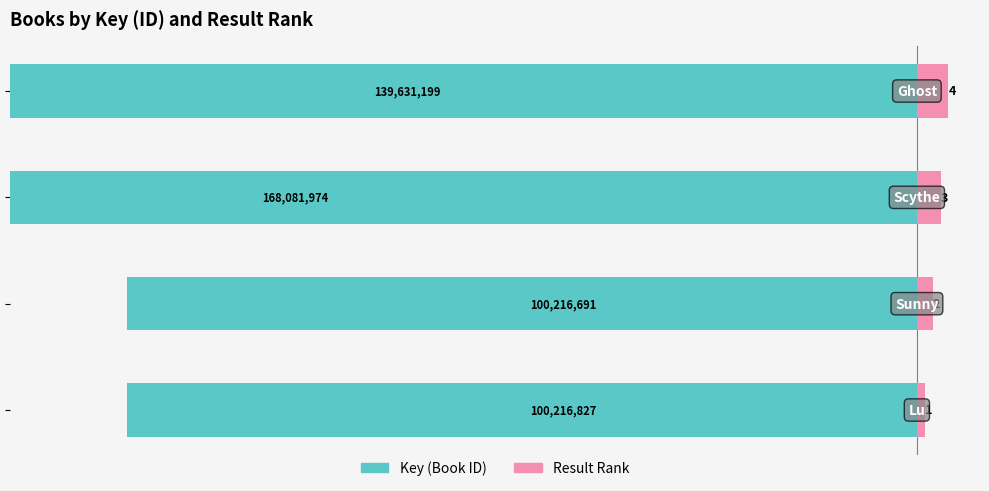

Which series has the widest spread of values?

Key (millions)